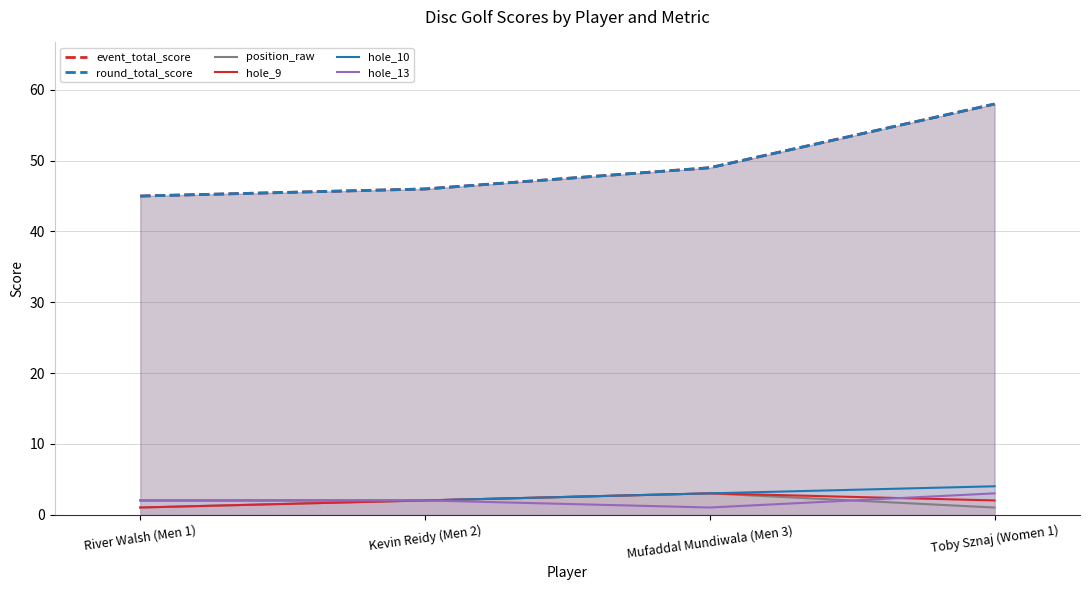

Reading left to right, what are all the values shown in this chart?

event_total_score: 45	46	49	58
round_total_score: 45	46	49	58
position_raw: 1	2	3	1
hole_9: 1	2	3	2
hole_10: 2	2	3	4
hole_13: 2	2	1	3